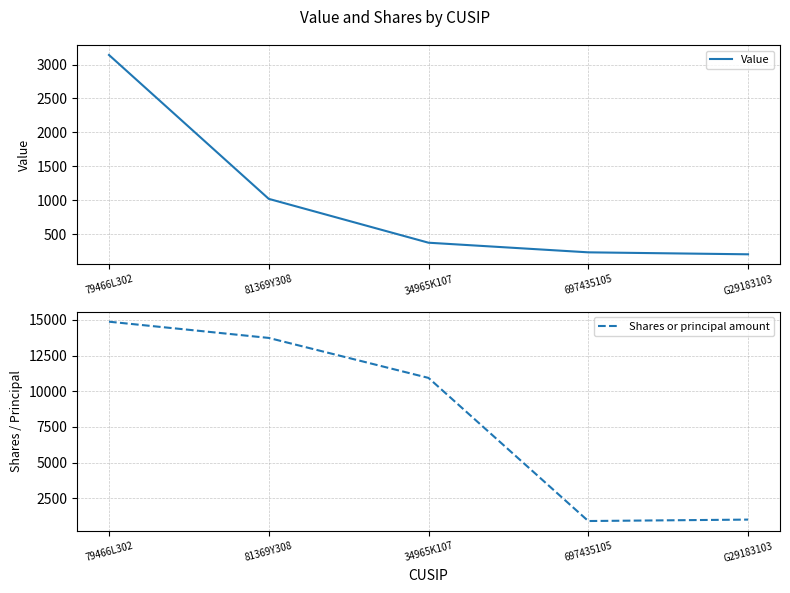

Reading left to right, list all the values displayed in this chart.

Value: 3142	1019	372	230	201
Shares or principal amount: 14872	13734	10931	900	1000